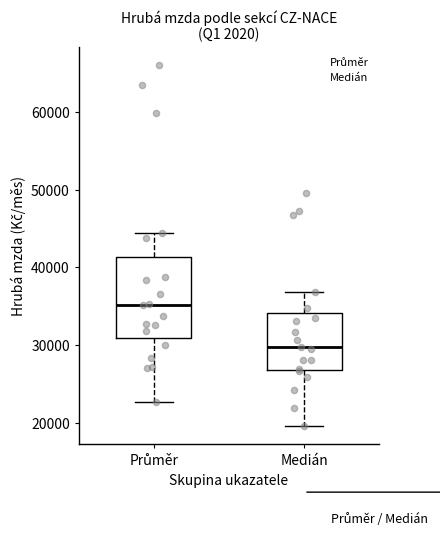

Reading left to right, read every box against the y-axis: the position of its median line, the range the box covers, and the ends of its whiskers. The values are not printed on the chart, so give them approximately, as read against the axis.

Průměr: median 35000, box 31000 to 41000, whiskers 23000 to 44000
Medián: median 30000, box 27000 to 34000, whiskers 20000 to 37000